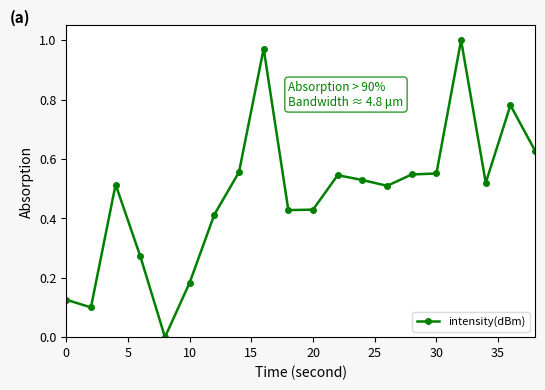

True or false: there are more than 0 points higher than both neighbors.

True